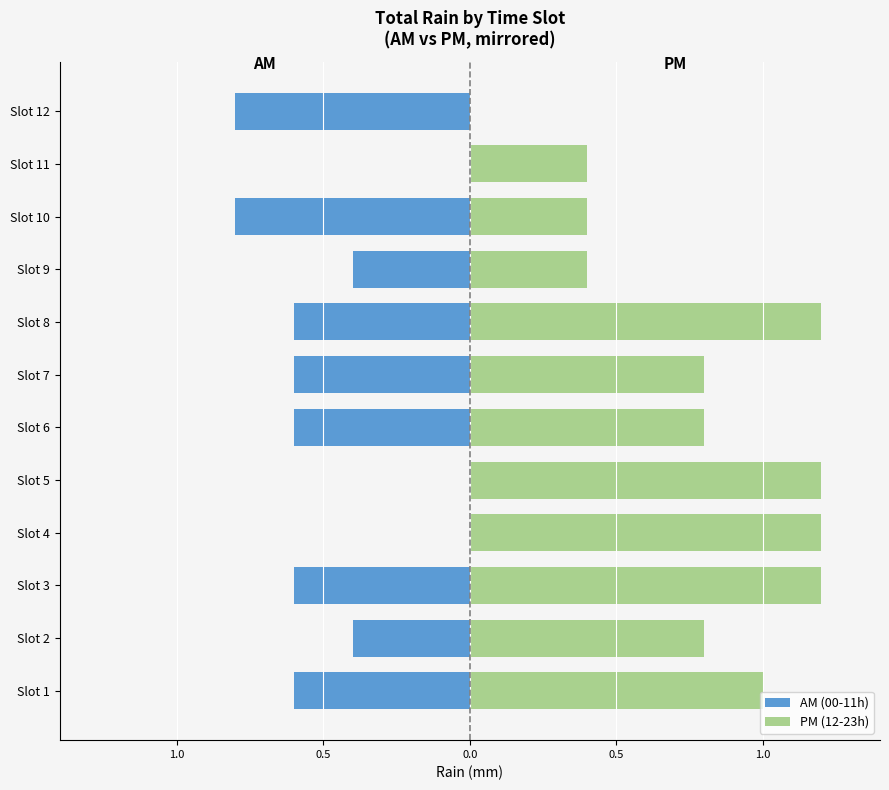

Reading left to right, what are all the values shown in this chart?

AM (00-11h): -0.6	-0.4	-0.6	0.0	0.0	-0.6	-0.6	-0.6	-0.4	-0.8	0.0	-0.8
PM (12-23h): 1.0	0.8	1.2	1.2	1.2	0.8	0.8	1.2	0.4	0.4	0.4	0.0